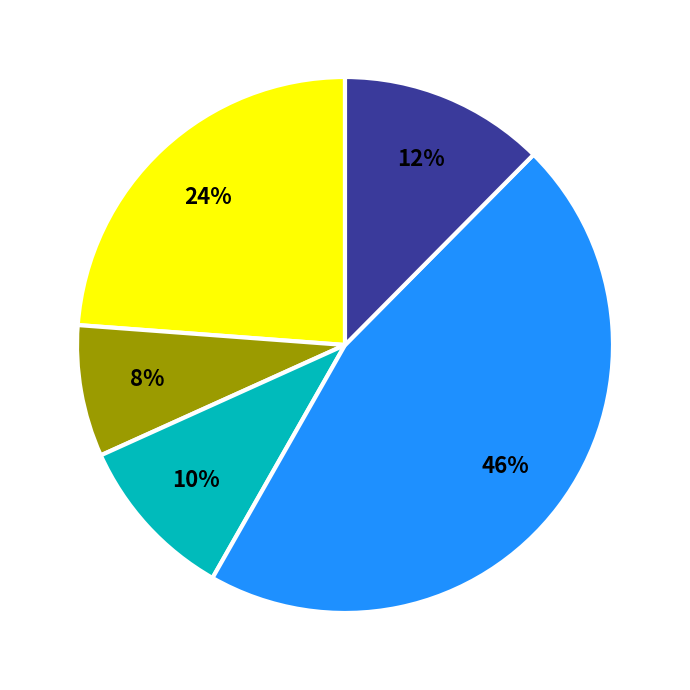

To the nearest percent, what is the difference between the largest and smallest slice percentages?

38%